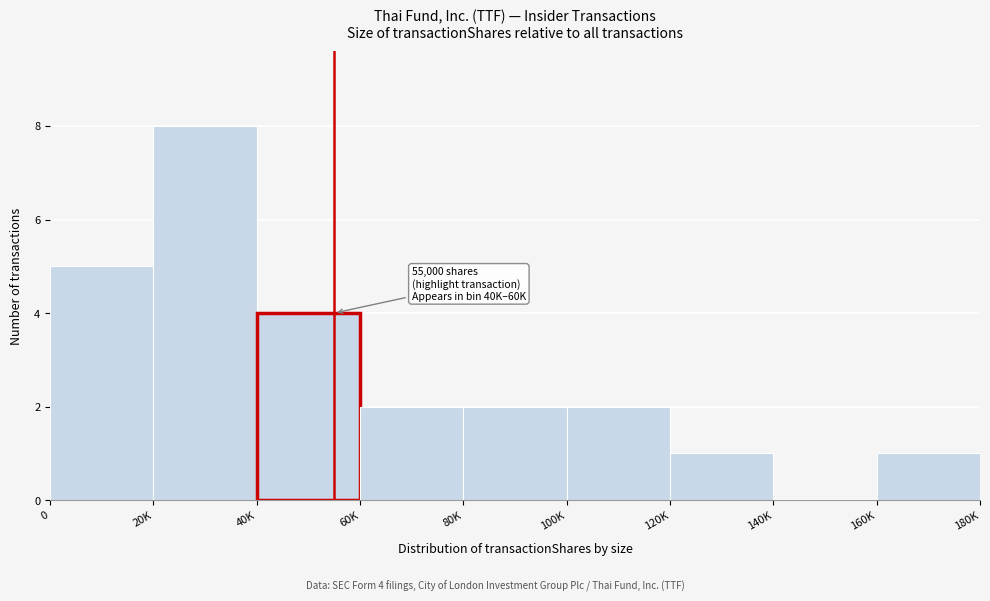

Reading left to right, list all the values displayed in this chart.

0=5	20K=8	40K=4	60K=2	80K=2	100K=2	120K=1	140K=0	160K=1